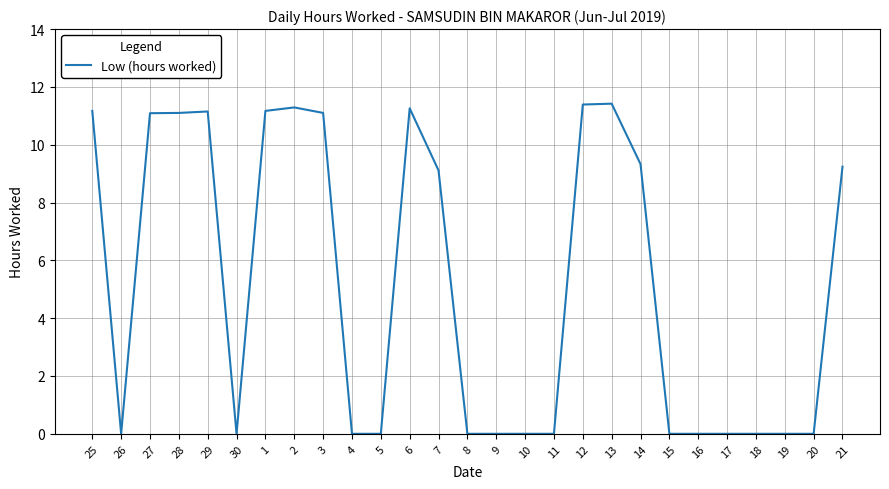

Approximately how many times larger is the value at 12 compared to 13?

1.0